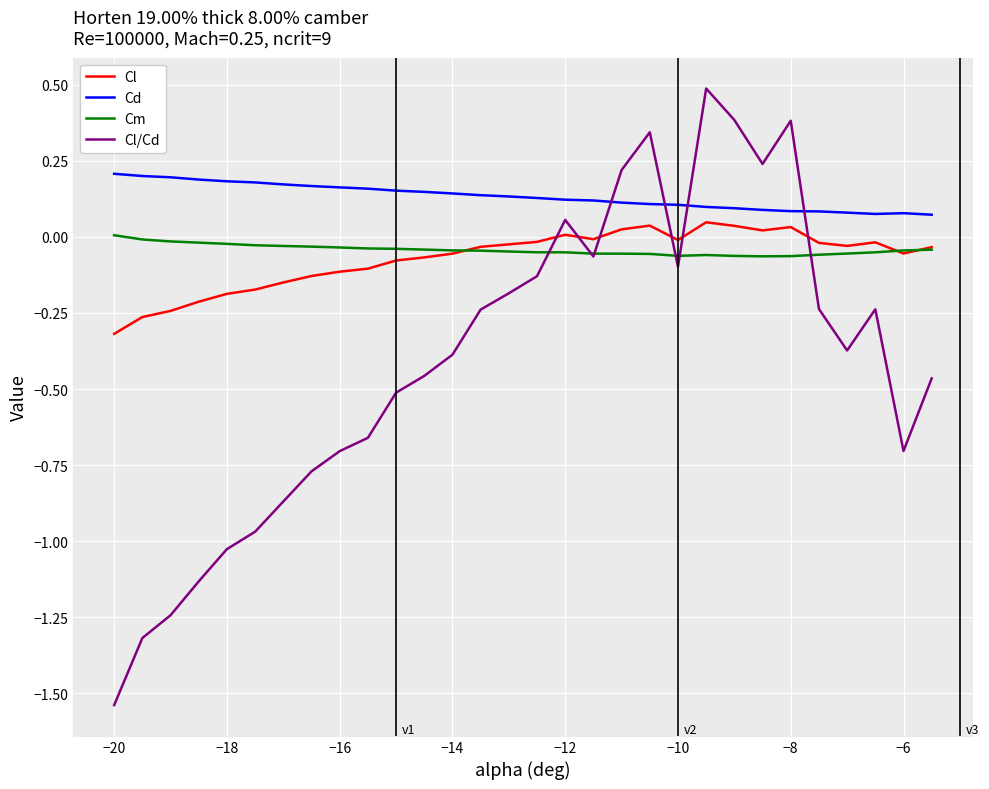

Which series has the largest range (max minus min)?

Cl/Cd